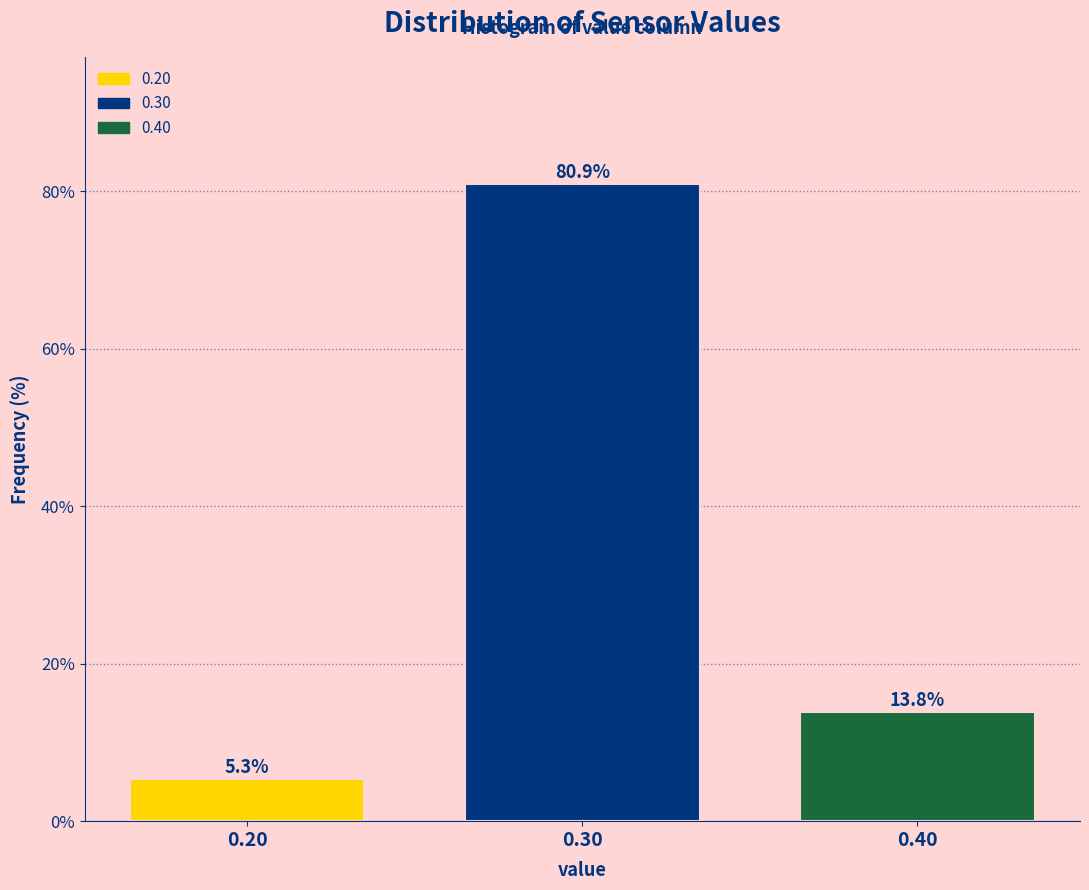

Reading left to right, transcribe this chart: for each bar, give the range it covers on the x-axis and its height.

0.15 to 0.25: 5.3
0.25 to 0.35: 80.9
0.35 to 0.45: 13.8